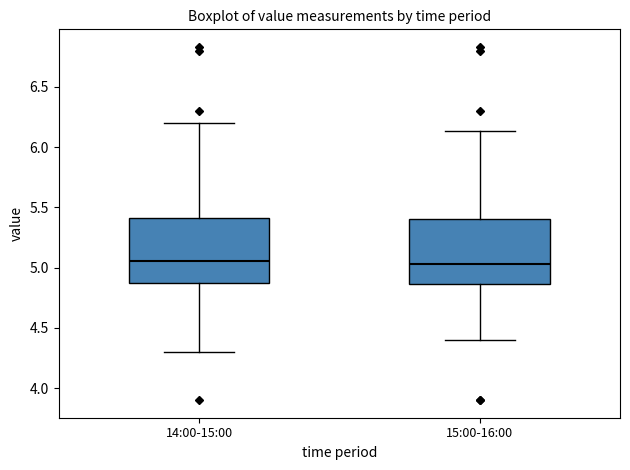

Reading left to right, read every box against the y-axis: the position of its median line, the range the box covers, and the ends of its whiskers. The values are not printed on the chart, so give them approximately, as read against the axis.

14:00-15:00: median 5.05, box 4.85 to 5.40, whiskers 4.30 to 6.20
15:00-16:00: median 5.05, box 4.85 to 5.40, whiskers 4.40 to 6.15